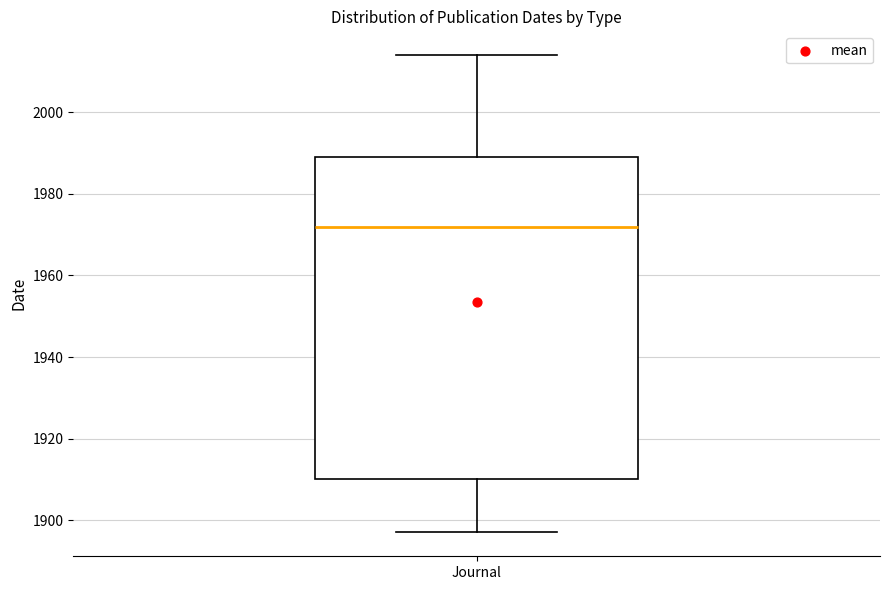

Where is the lower edge of the box for Journal on the y-axis? The values are not printed on the chart, so give them approximately, as read against the axis.

1910